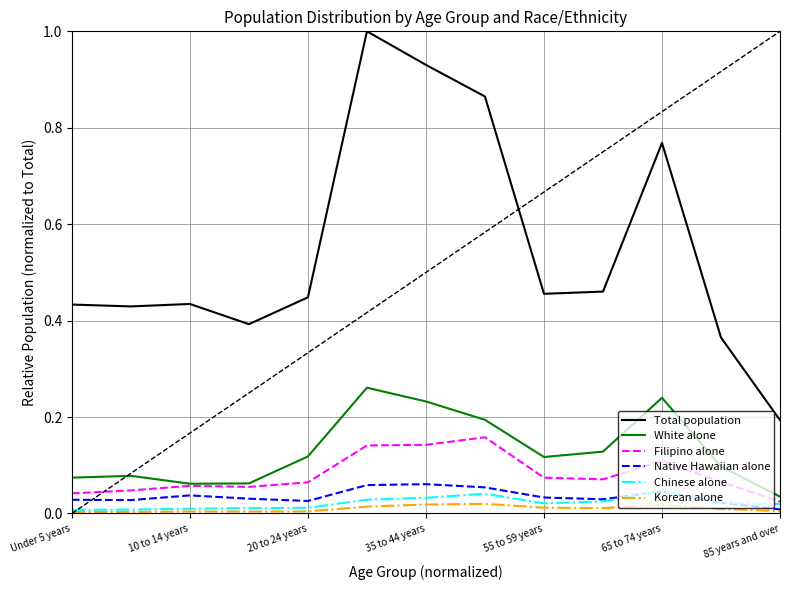

True or false: Filipino alone has more than 0 points higher than both neighbors.

True